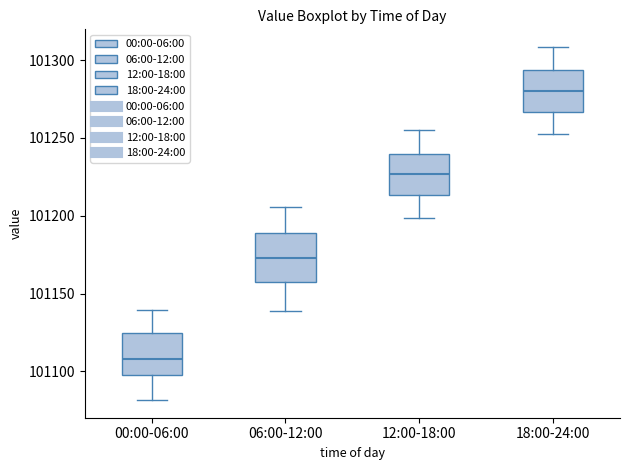

Which box has the highest median line?

18:00-24:00